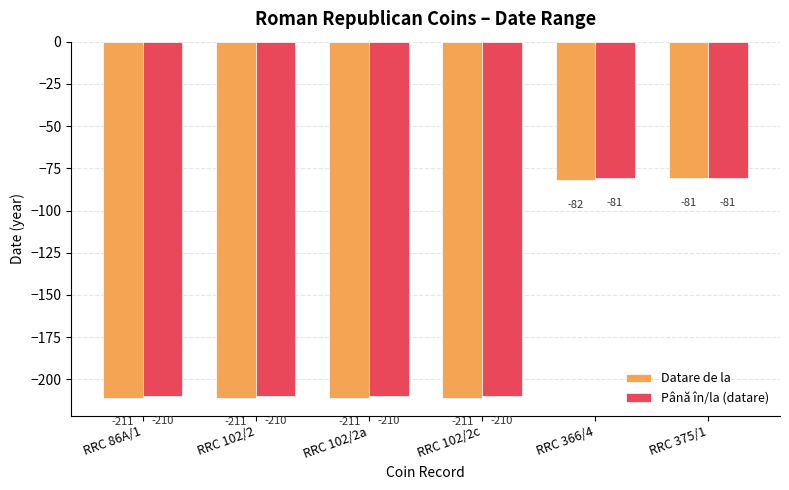

Read the Datare de la value at RRC 86A/1, to the nearest 5.

-210